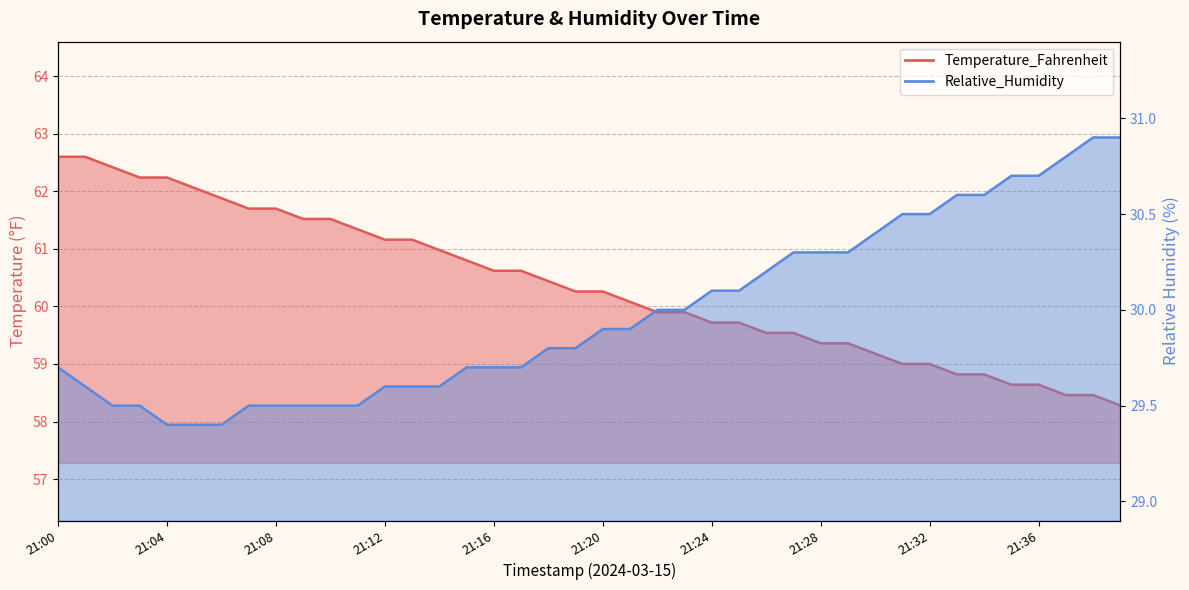

Which series changed the most between 21:15 and 21:20?

Temperature_Fahrenheit